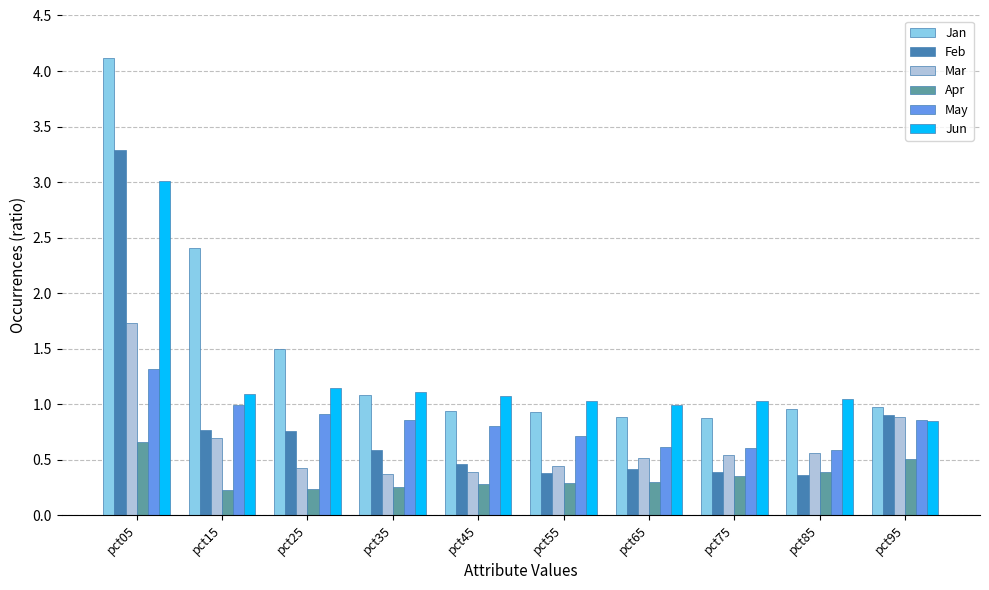

Which series has the widest spread of values?

Jan